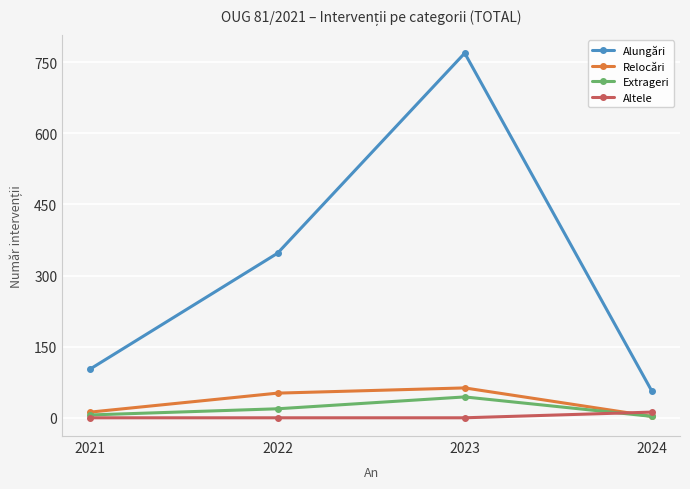

Which series has the widest spread of values?

Alungări